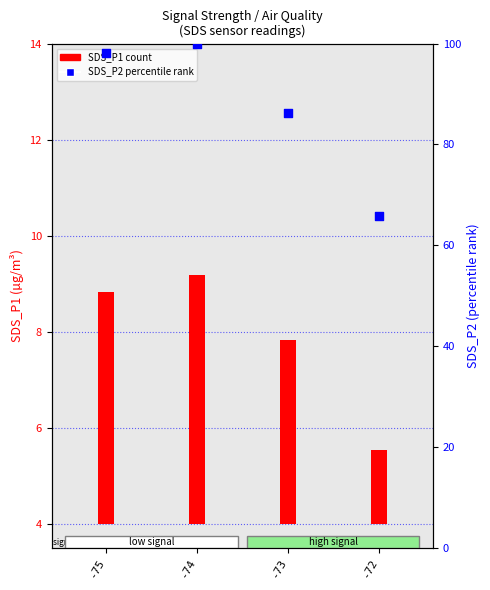

Which series has the largest total across all categories?

SDS_P2 (percentile rank within sample)